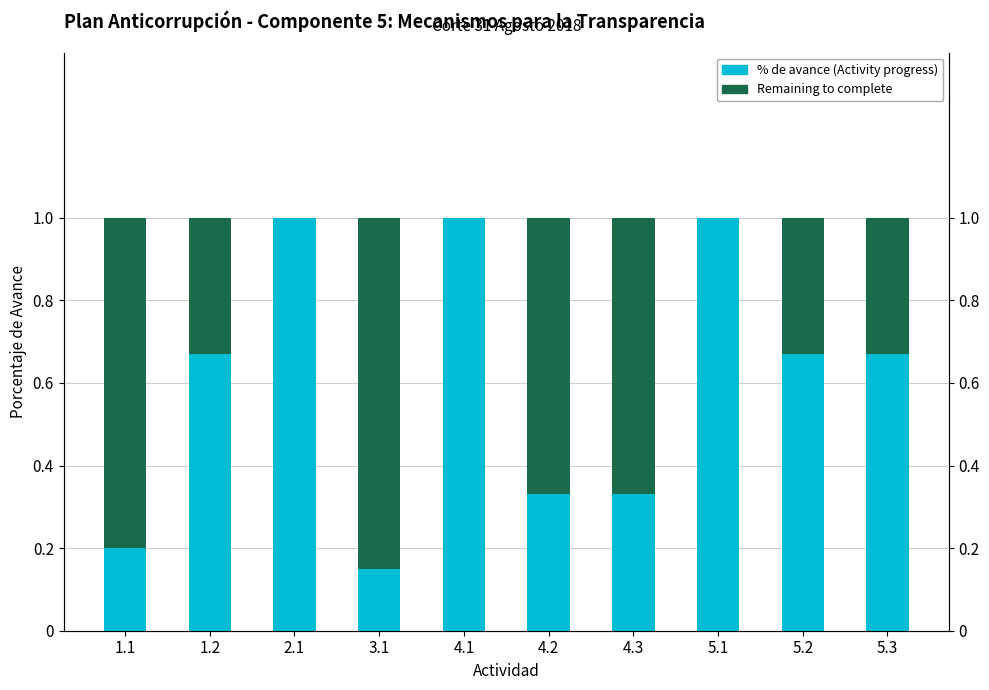

Reading right to left, what are all the values shown in this chart?

% de avance (Activity progress): 5.3=0.7	5.2=0.7	5.1=1.0	4.3=0.3	4.2=0.3	4.1=1.0	3.1=0.1	2.1=1.0	1.2=0.7	1.1=0.2
Remaining to complete: 5.3=0.3	5.2=0.3	5.1=0.0	4.3=0.7	4.2=0.7	4.1=0.0	3.1=0.9	2.1=0.0	1.2=0.3	1.1=0.8